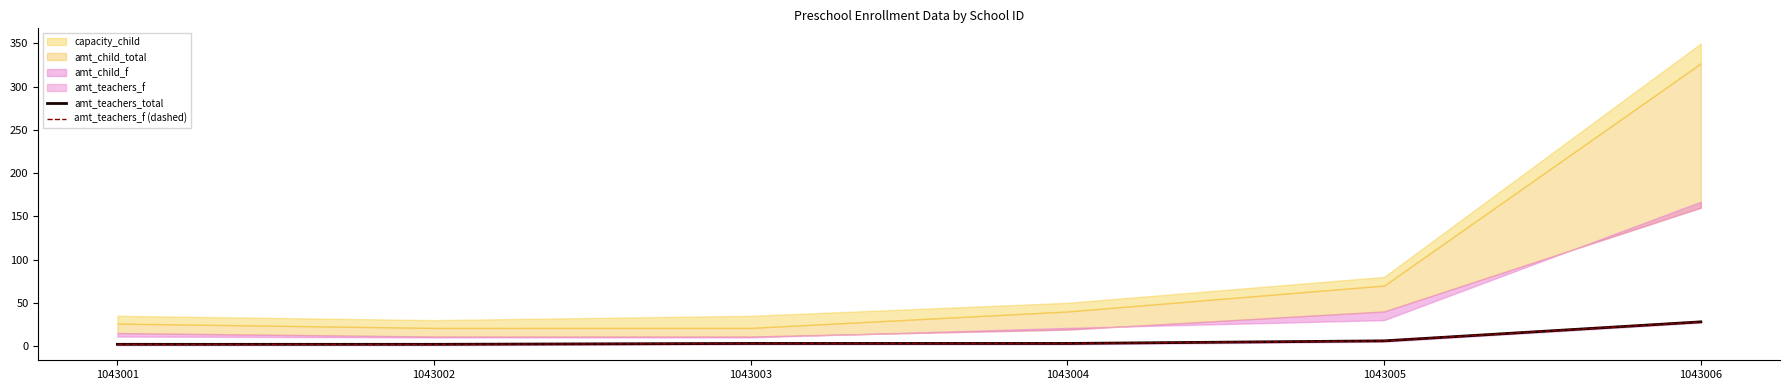

At which label is amt_teachers_total closest to 15?

1043005